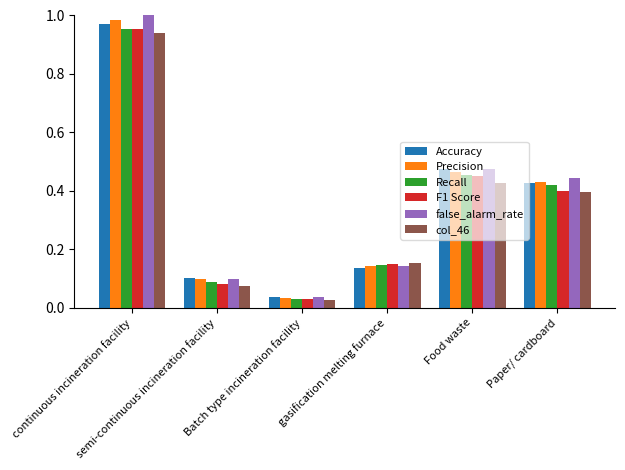

What is the average value of the F1 Score series?

0.3